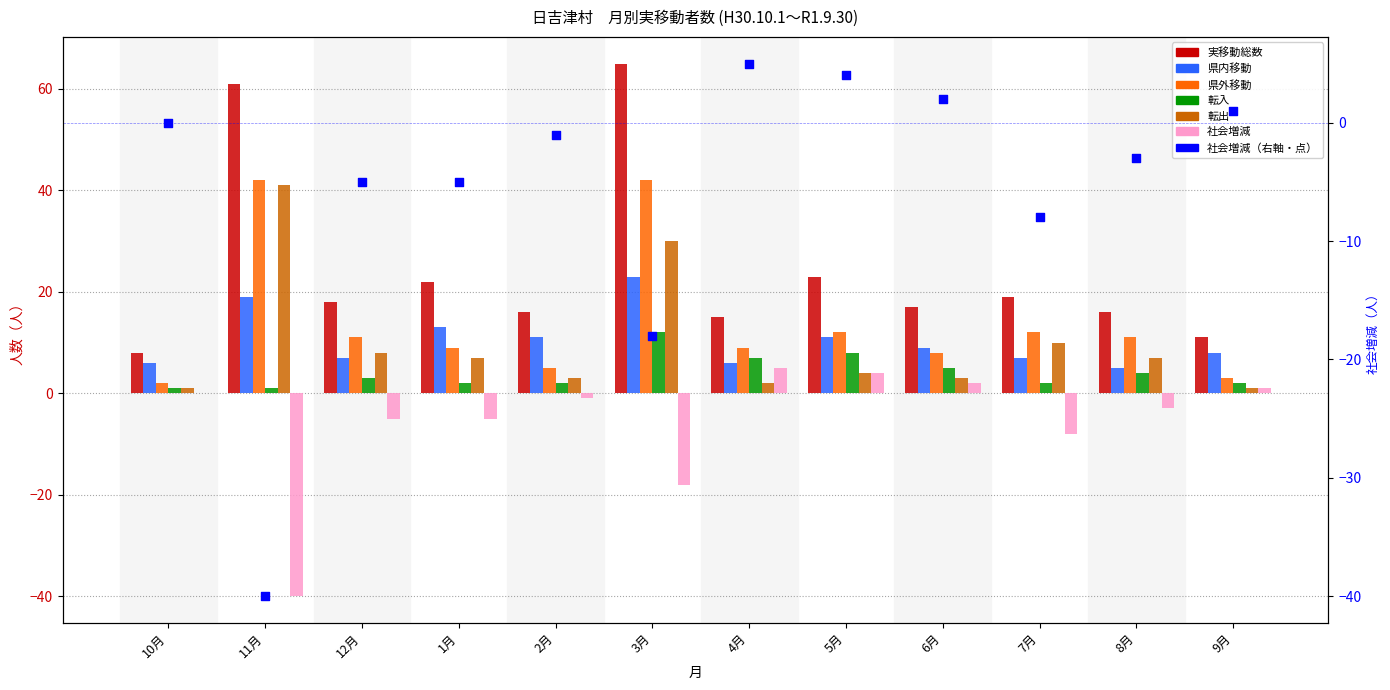

At which category is the sum across all series the highest?

3月